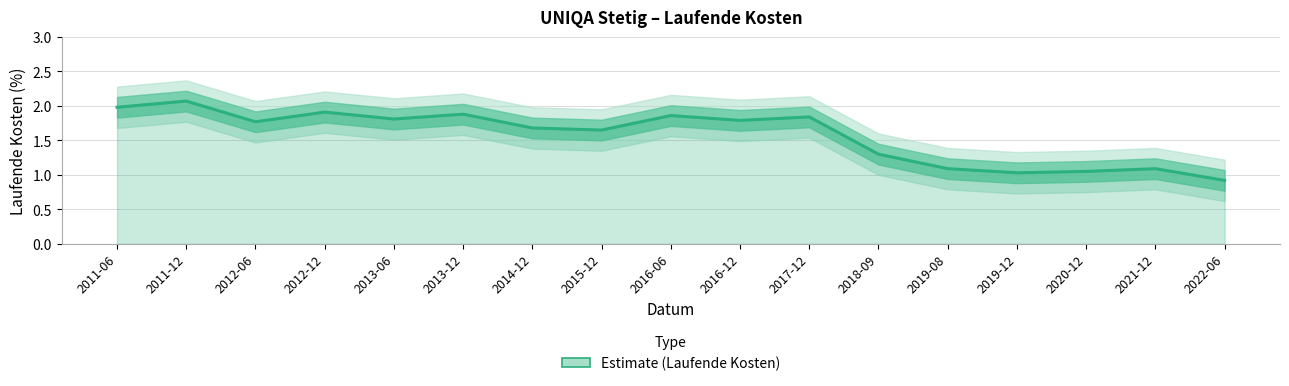

Is it true that the value at 2017-12 is 1.8?

True